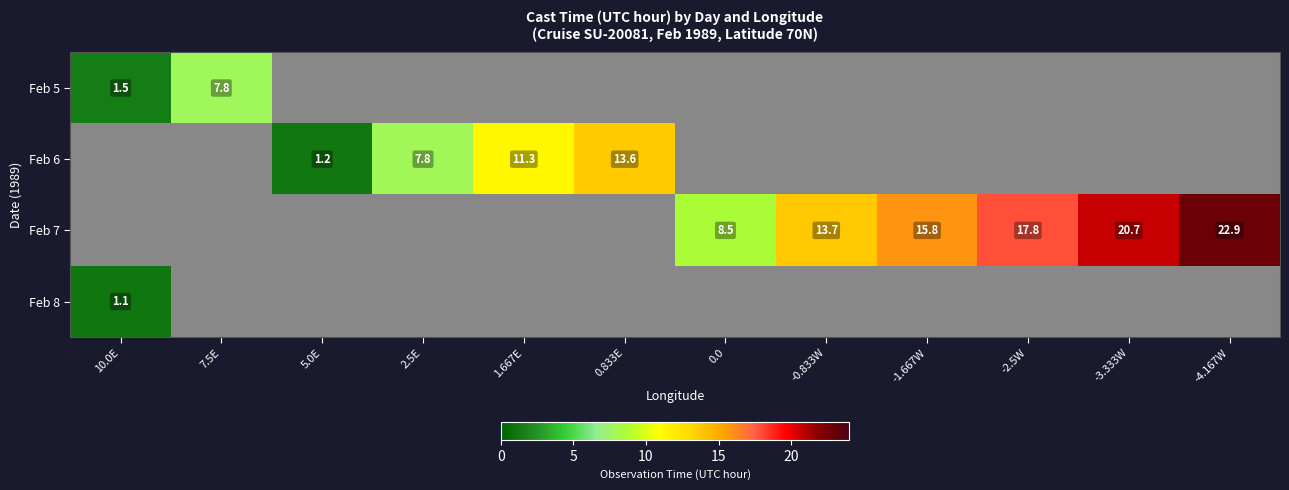

How many data points does each series have?

12